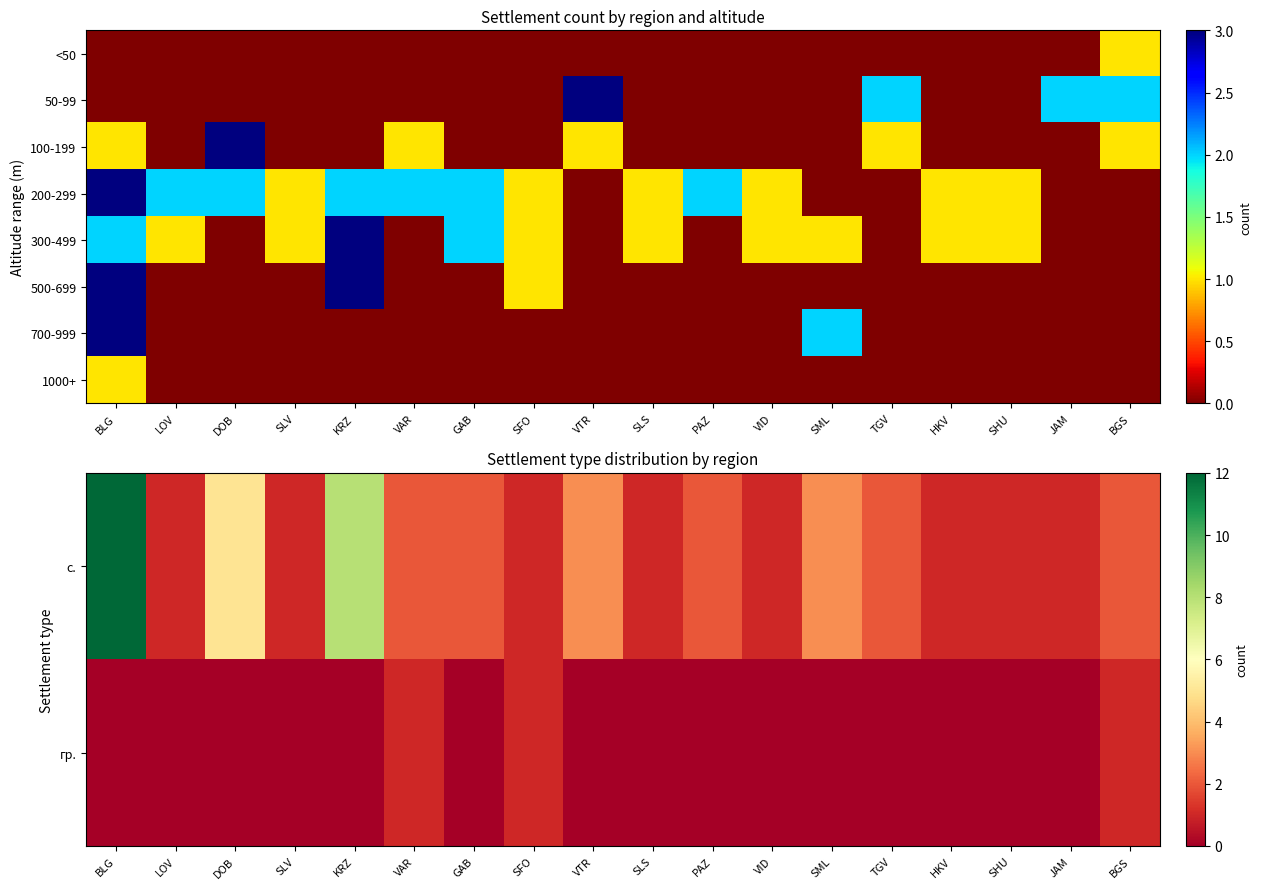

Count the 1000+ values in the range 0 to 1.

18